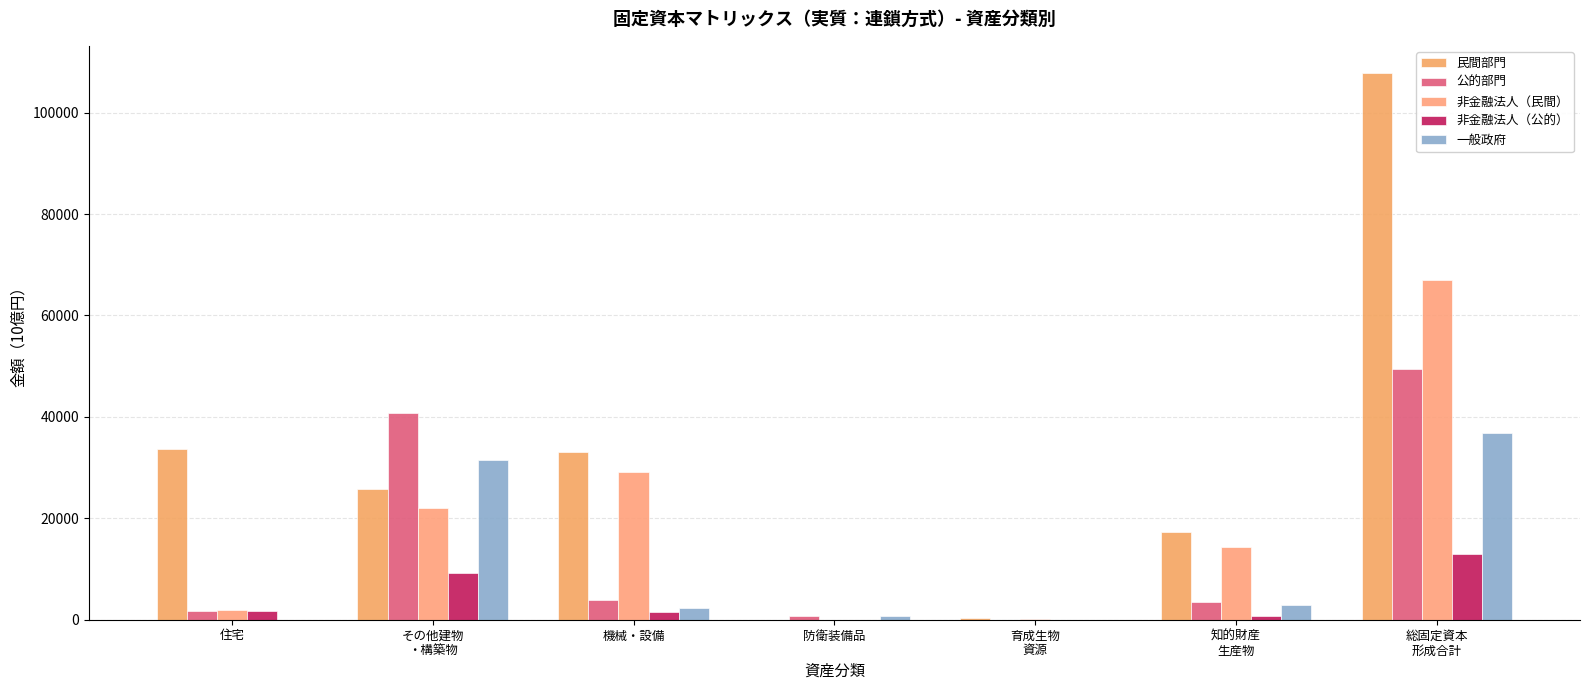

How many distinct data groups are displayed?

5